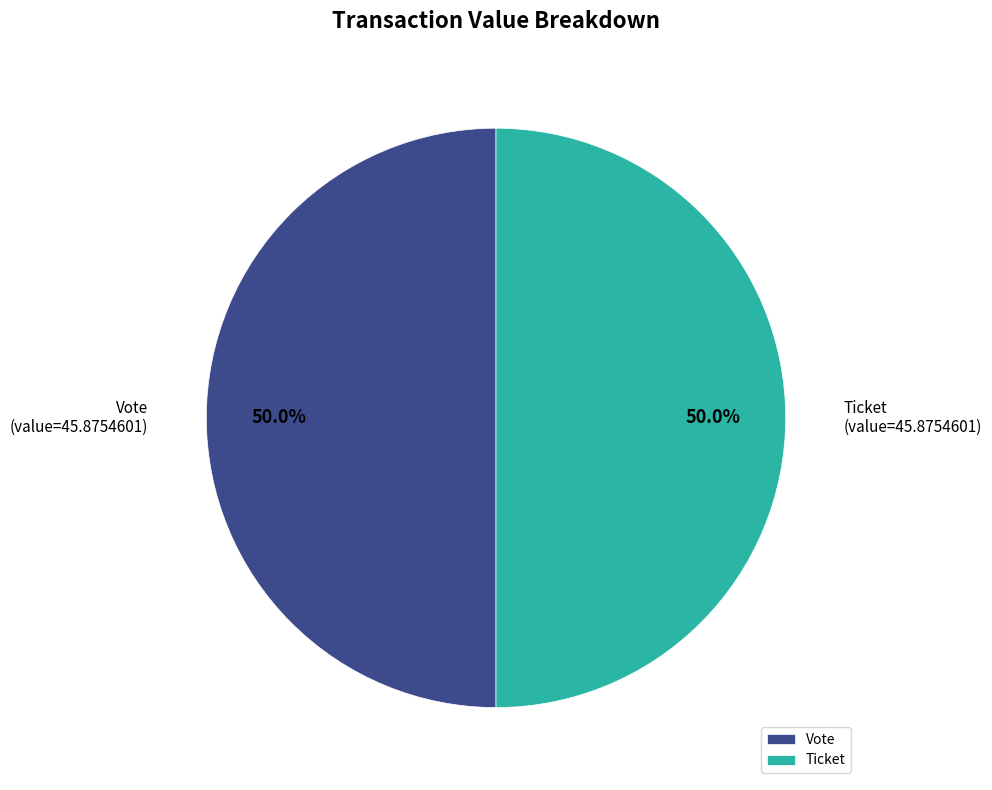

How many slices are in this pie chart?

2